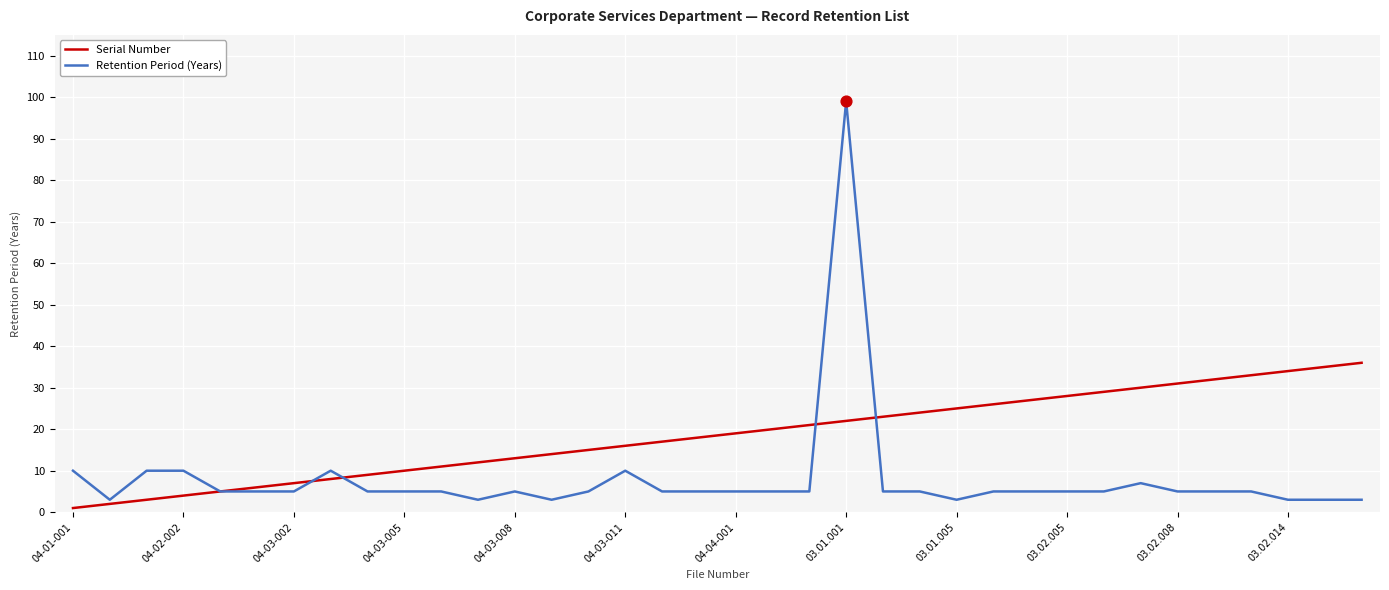

What are all the series names shown in the legend?

Serial Number, Retention Period (Years)